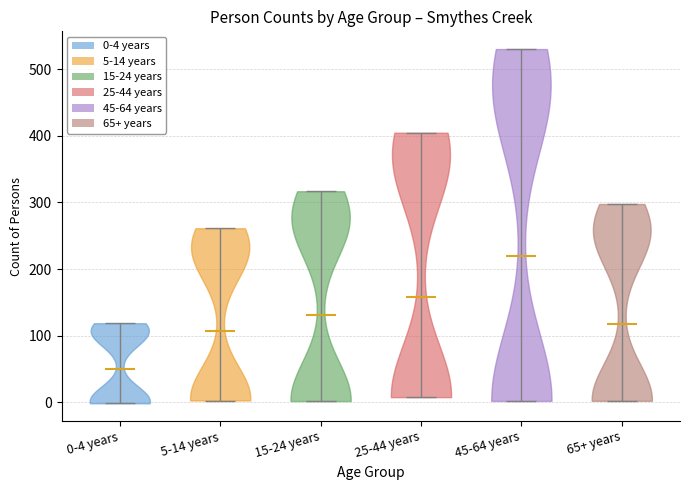

Reading left to right, read every violin against the y-axis: where its median line is, and the lowest and highest points it reaches. The values are not printed on the chart, so give them approximately, as read against the axis.

0-4 years: median line 50, lowest point 0, highest point 120
5-14 years: median line 110, lowest point 0, highest point 260
15-24 years: median line 130, lowest point 0, highest point 320
25-44 years: median line 160, lowest point 10, highest point 400
45-64 years: median line 220, lowest point 0, highest point 530
65+ years: median line 120, lowest point 0, highest point 300